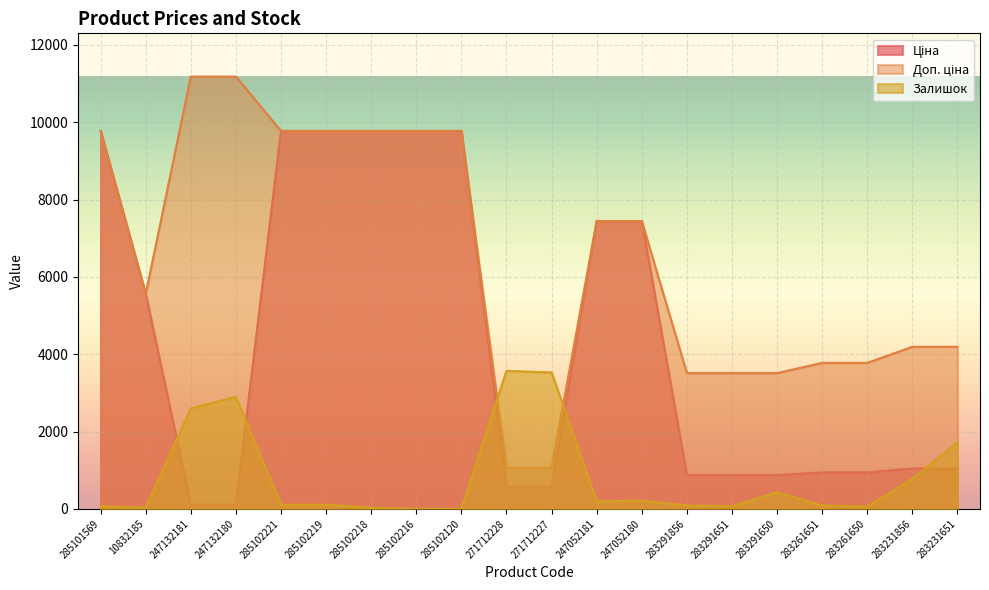

Reading left to right, transcribe all the data shown in this chart.

Ціна: 285101569=9775.5	10832185=5560.3	247132181=111.8	247132180=111.8	285102221=9775.5	285102219=9775.5	285102218=9775.5	285102216=9775.5	285102120=9775.5	271712228=578.1	271712227=578.1	247052181=7444.6	247052180=7444.6	283291856=878.0	283291651=878.0	283291650=878.0	283261651=944.2	283261650=944.2	283231856=1048.4	283231651=1048.4
Доп. ціна: 285101569=9775.5	10832185=5560.3	247132181=11182.0	247132180=11182.0	285102221=9775.5	285102219=9775.5	285102218=9775.5	285102216=9775.5	285102120=9775.5	271712228=1060.0	271712227=1060.0	247052181=7444.6	247052180=7444.6	283291856=3511.9	283291651=3511.9	283291650=3511.9	283261651=3777.0	283261650=3777.0	283231856=4193.5	283231651=4193.5
Залишок: 285101569=70.0	10832185=30.0	247132181=2600.0	247132180=2900.0	285102221=110.0	285102219=110.0	285102218=30.0	285102216=0.0	285102120=0.0	271712228=3570.0	271712227=3530.0	247052181=200.0	247052180=210.0	283291856=90.0	283291651=70.0	283291650=430.0	283261651=90.0	283261650=60.0	283231856=780.0	283231651=1720.0